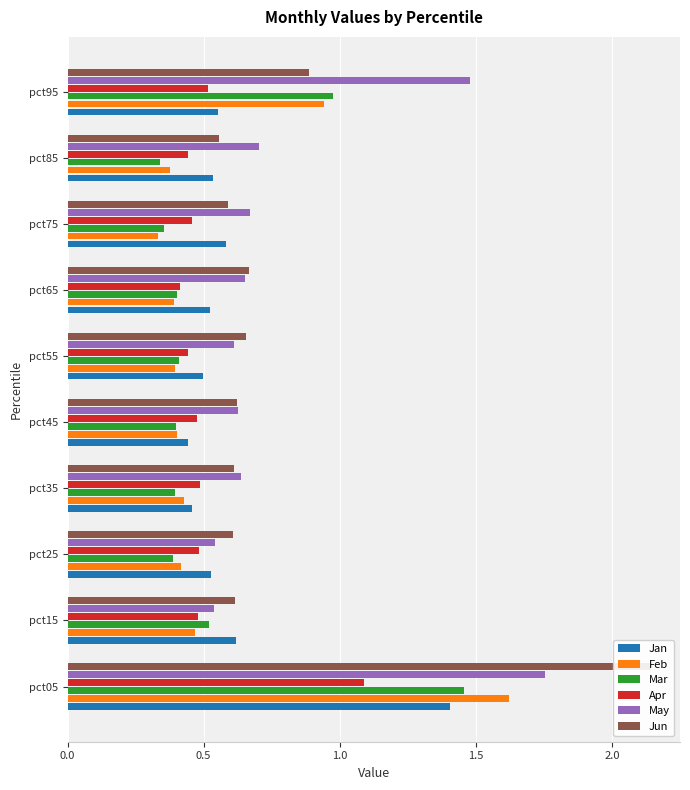

Rank the series at pct95 from lowest to highest value.

Apr, Jan, Jun, Feb, Mar, May